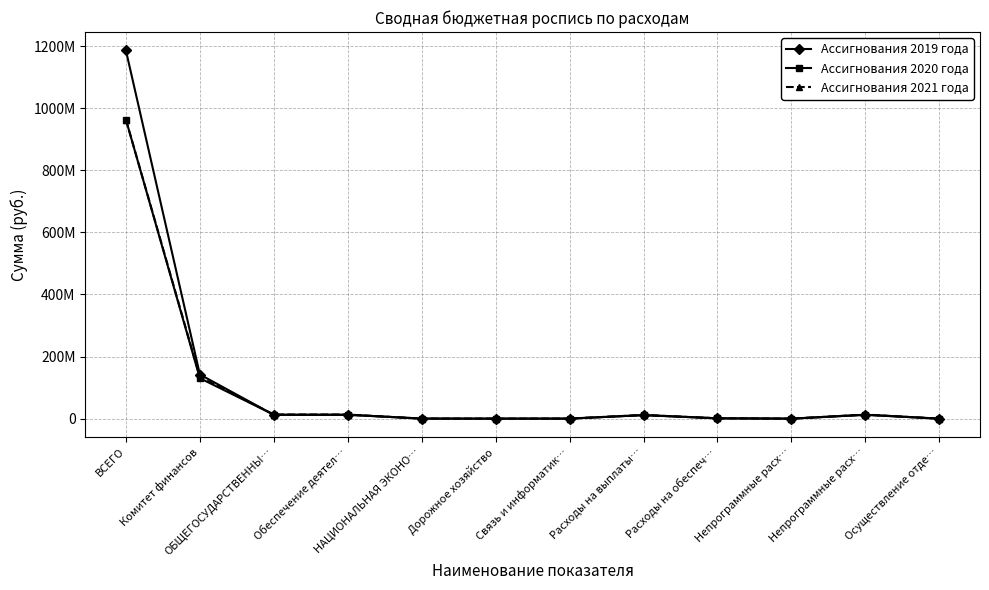

What are all the series names shown in the legend?

Ассигнования 2019 года, Ассигнования 2020 года, Ассигнования 2021 года